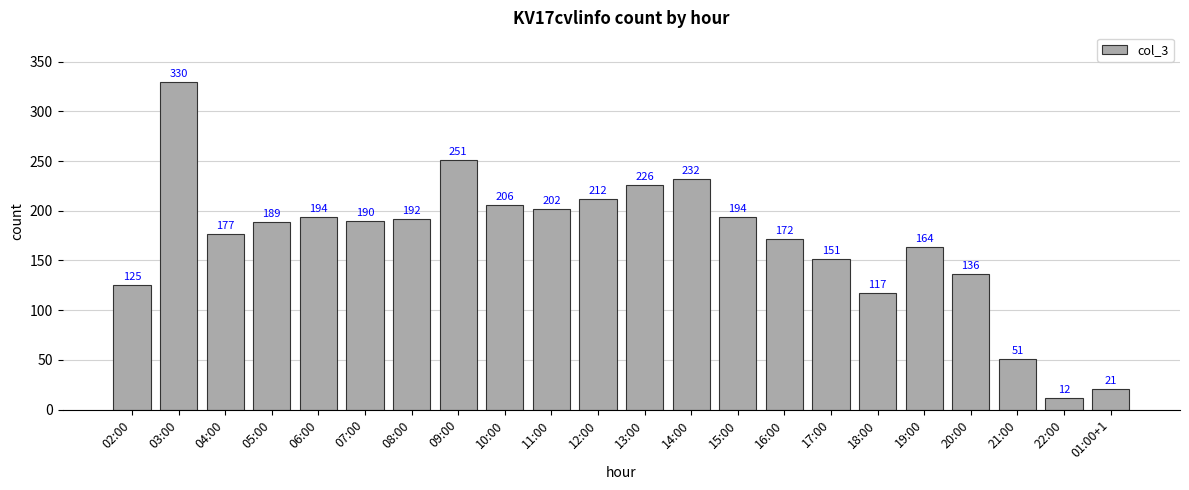

Is it true that the value at 13:00 is 226?

True